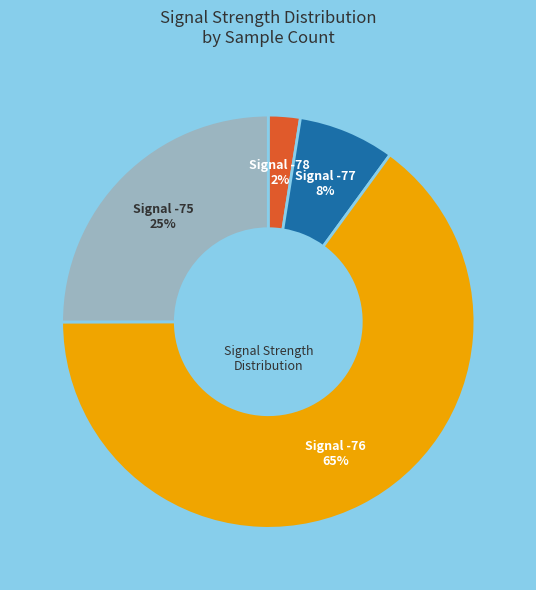

To the nearest percent, what is the average slice percentage?

25%